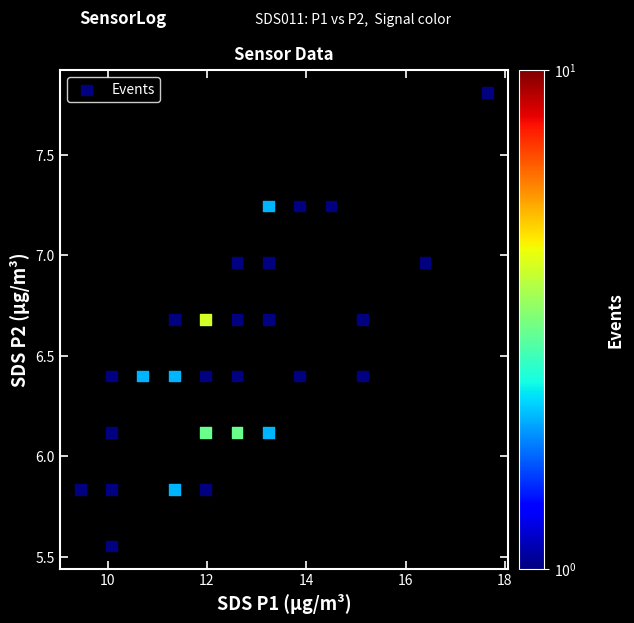

What is the range of X values (max minus min)?

8.2